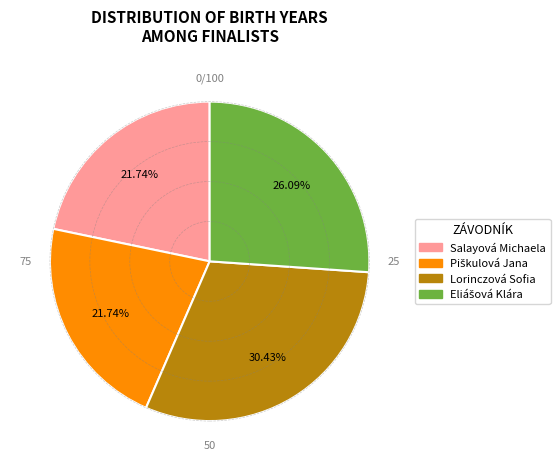

Is it true that Salayová Michaela is 22% of the pie?

True